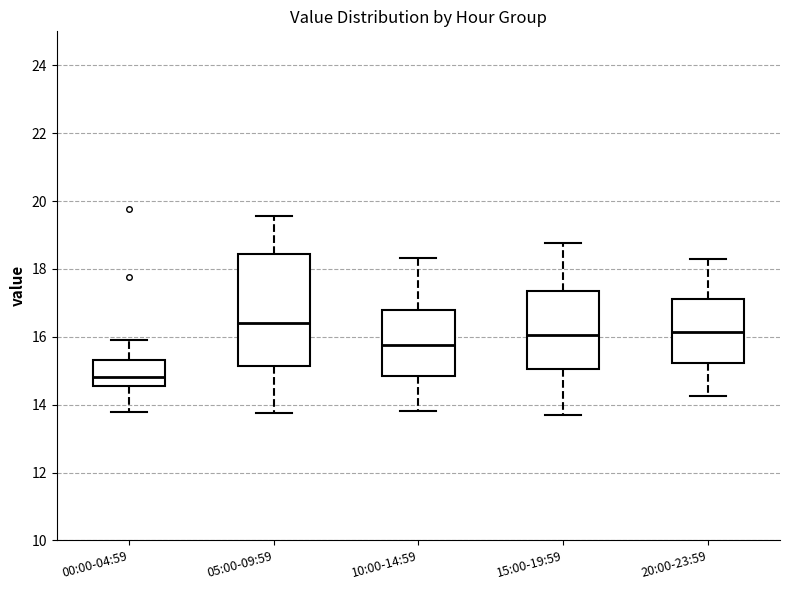

Comparing the boxes themselves (not the whiskers), which one is the tallest?

05:00-09:59